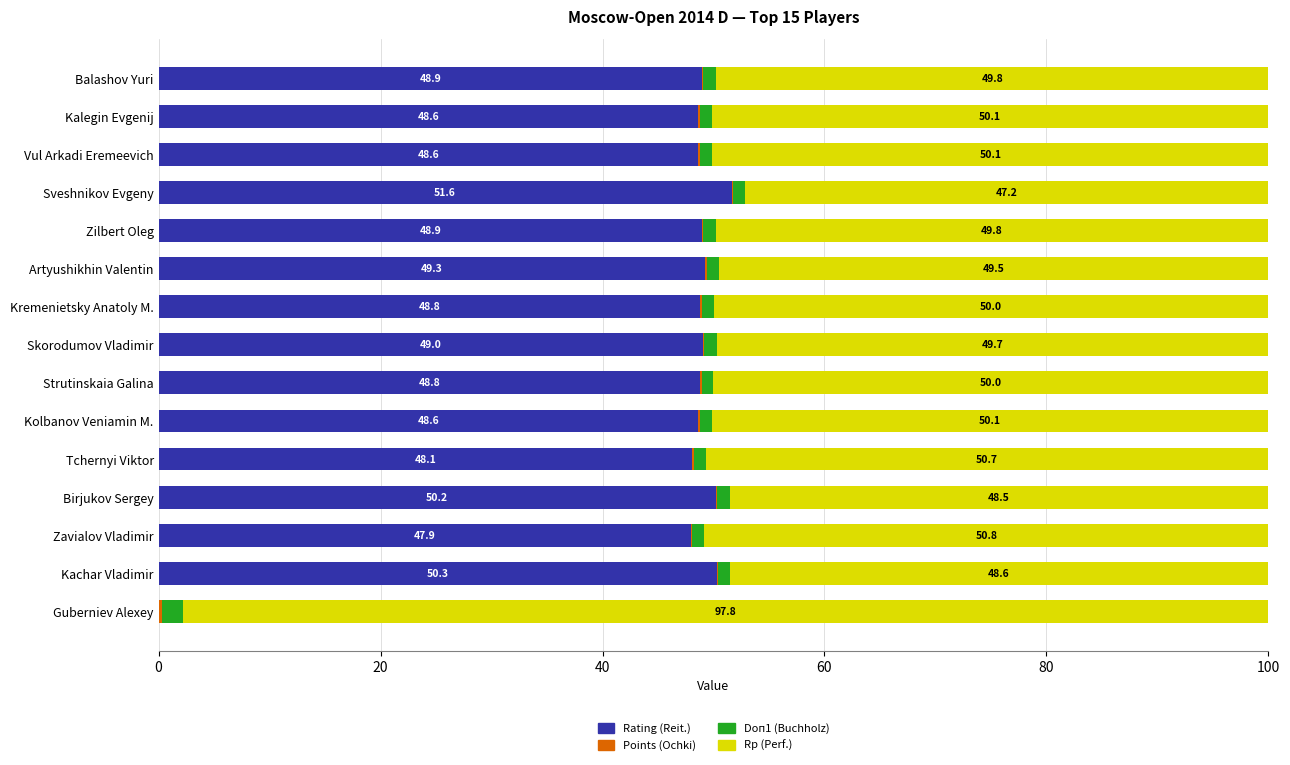

The Rating (Reit.) series shows 48.8 at Strutinskaia Galina. True or false?

True